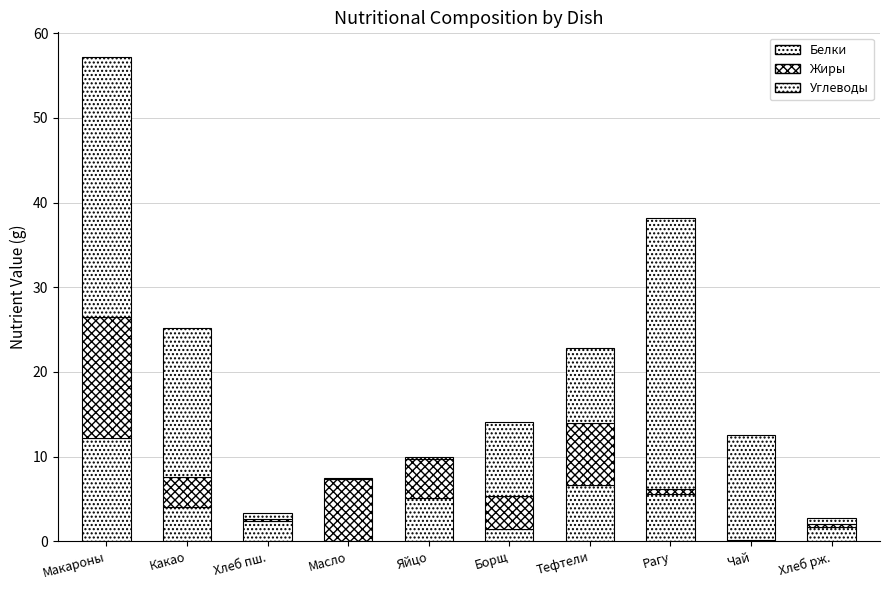

Which series has the largest total across all categories?

Углеводы